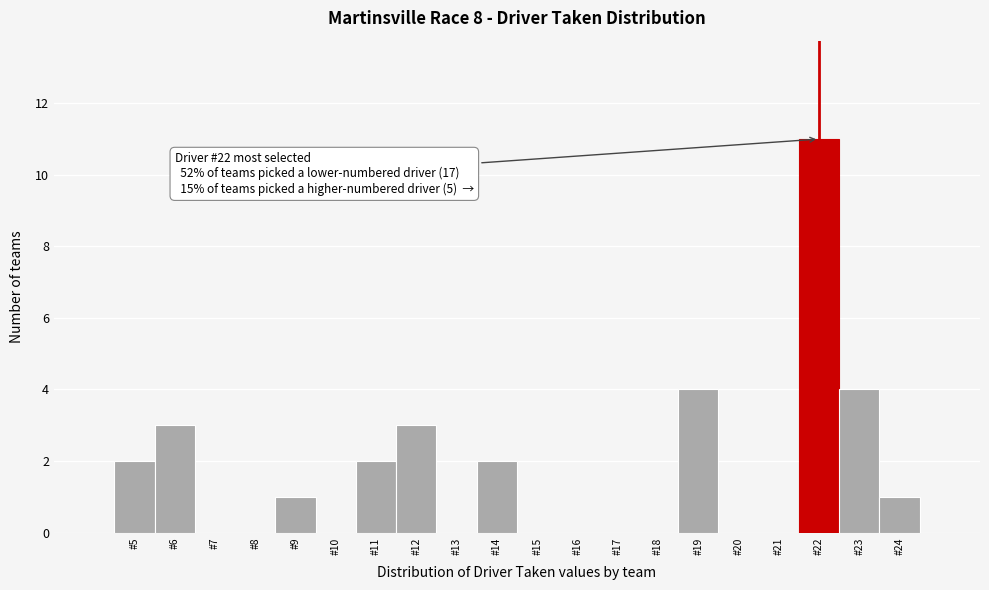

Which range on the x-axis has the tallest bar?

21.5 to 22.5